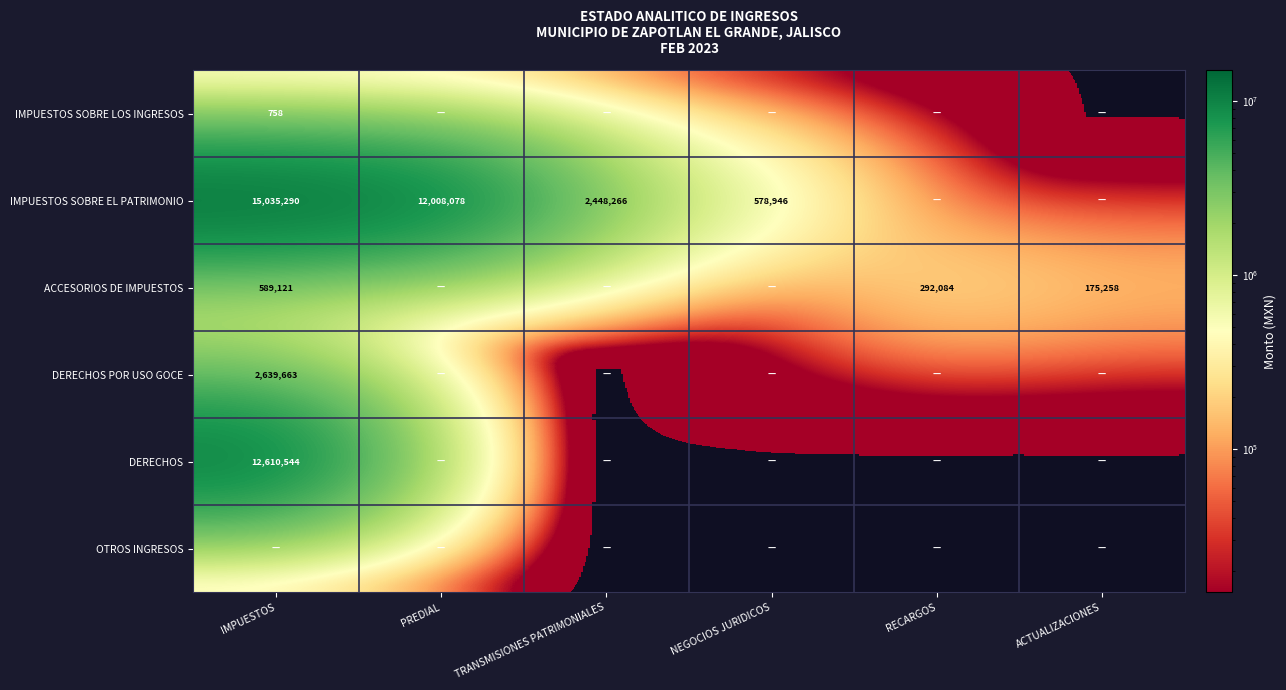

At how many categories does at least one series exceed 14567548?

1